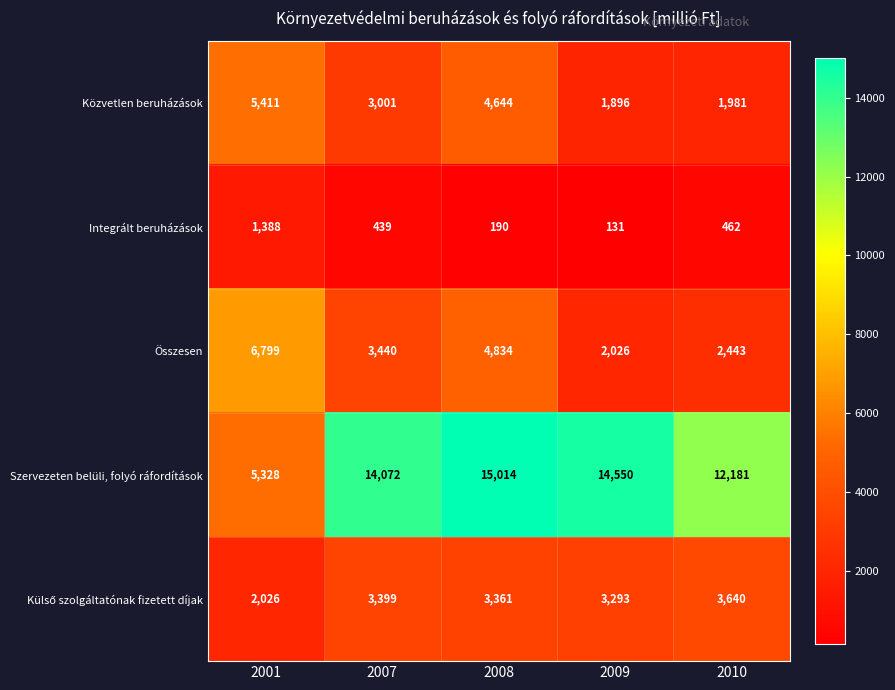

What is the total value across all series at 2008?

28043